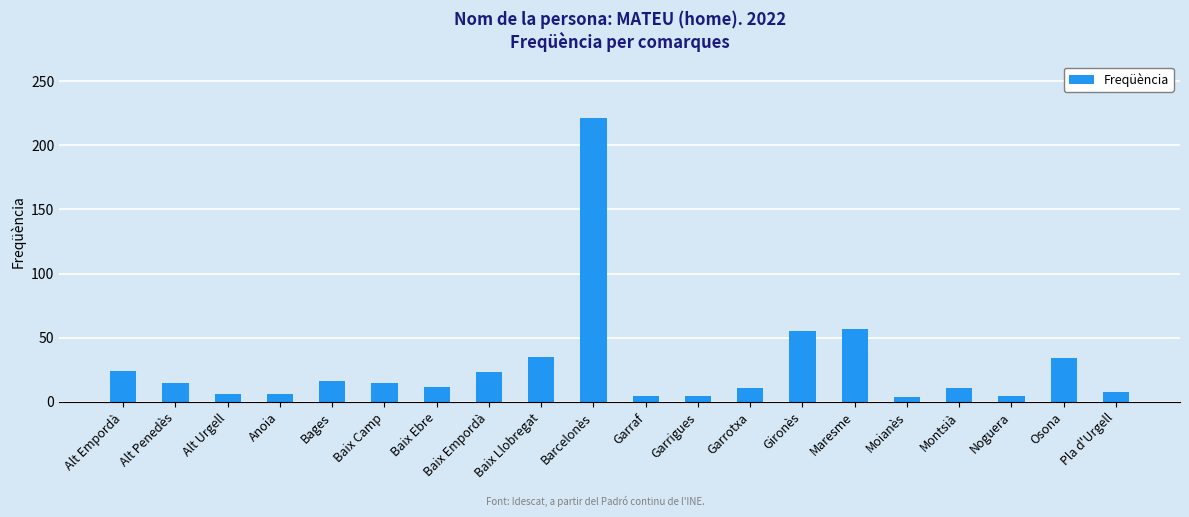

What is the maximum value shown in the chart?

221